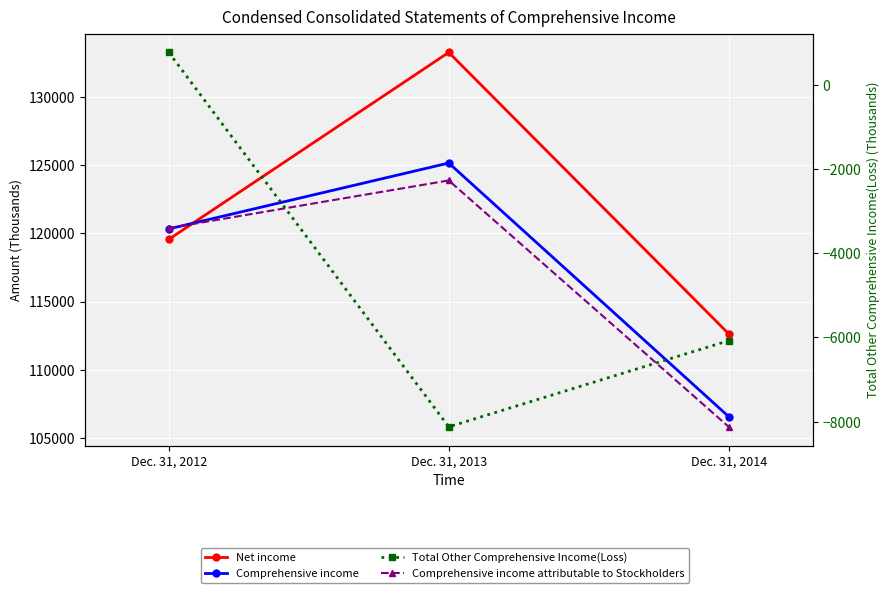

Which series changed the most between Dec. 31, 2012 and Dec. 31, 2014?

Comprehensive income attributable to Stockholders